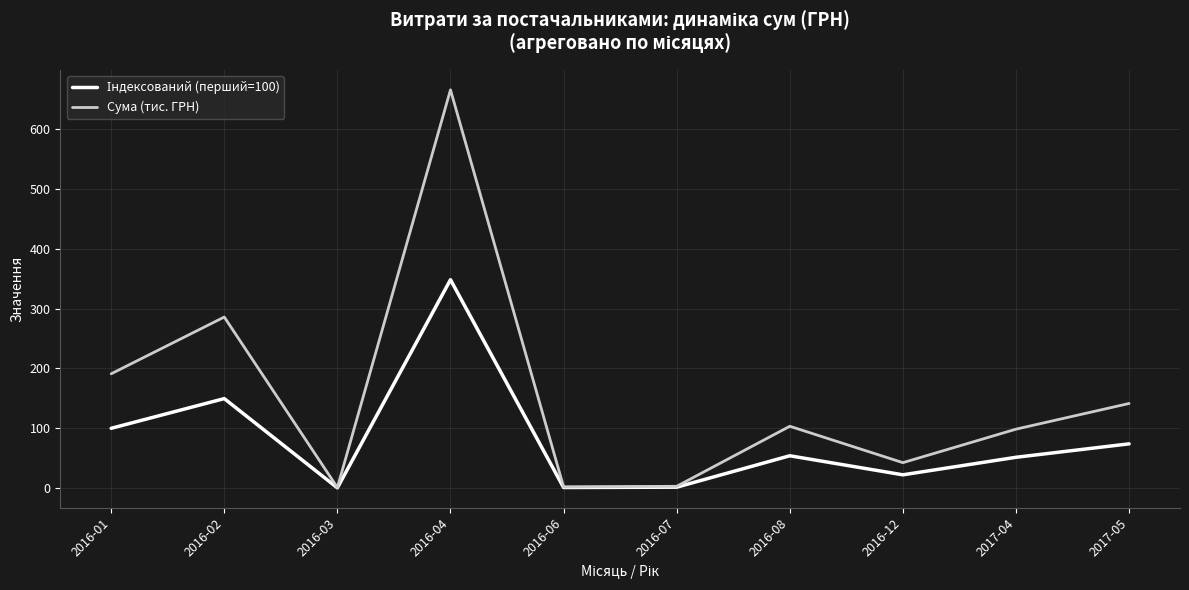

Which series changed the most between 2016-06 and 2017-05?

Сума (тис. ГРН)